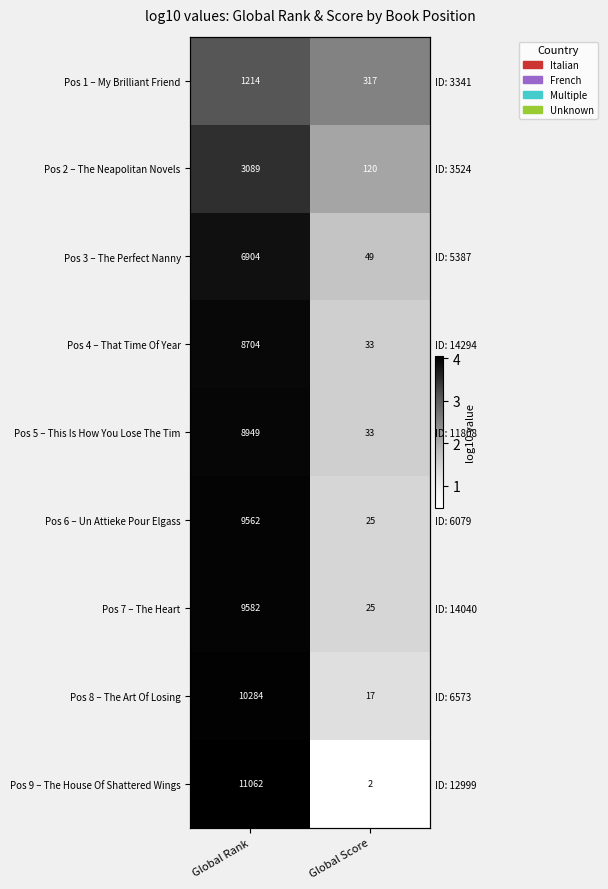

Is it true that Pos 9 – The House Of Shattered Wings equals 0.5 at Global Score?

True